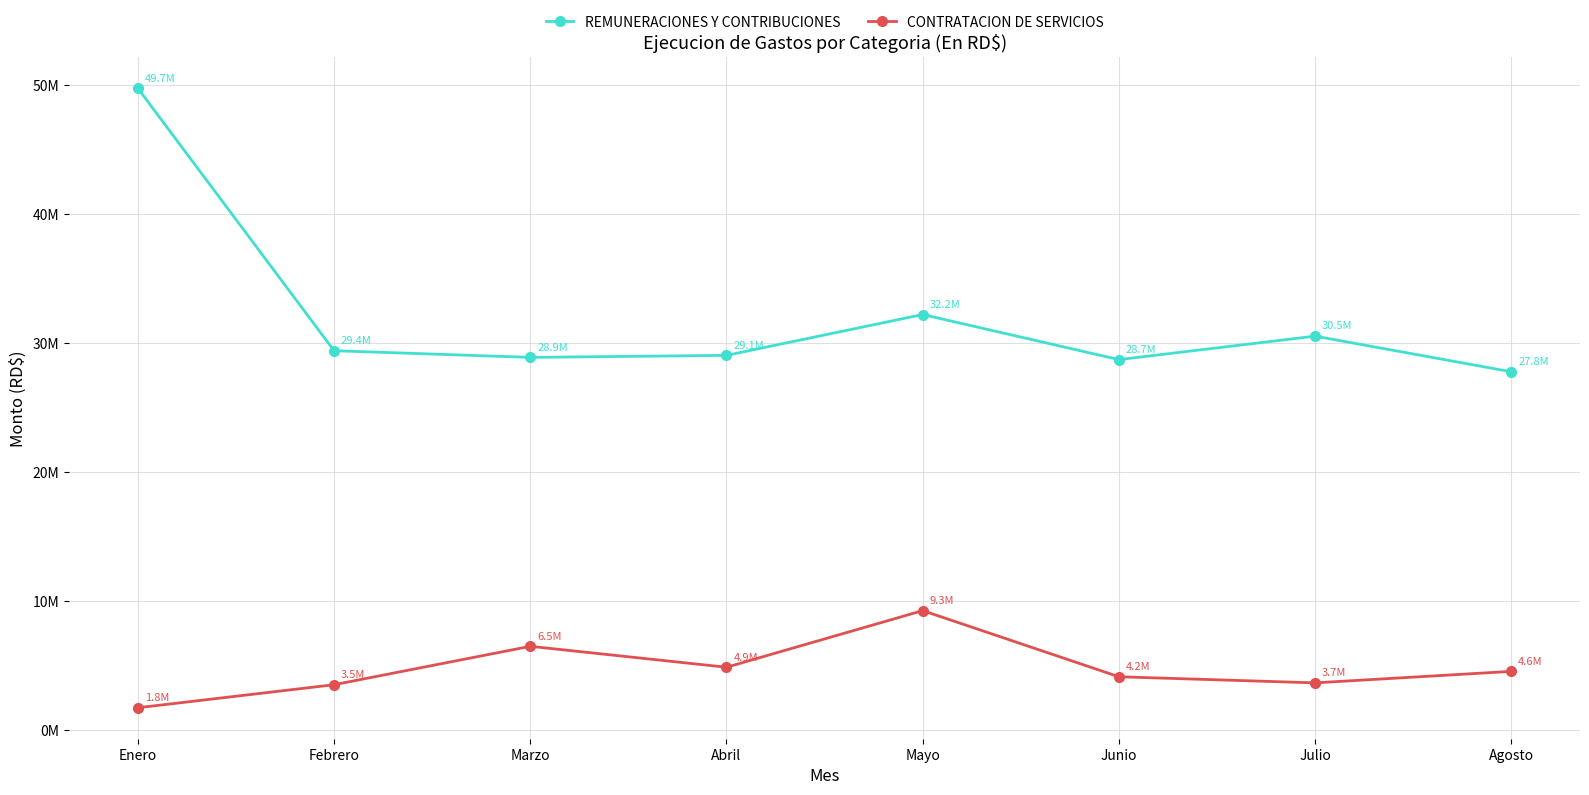

What are all the series names shown in the legend?

REMUNERACIONES Y CONTRIBUCIONES, CONTRATACION DE SERVICIOS